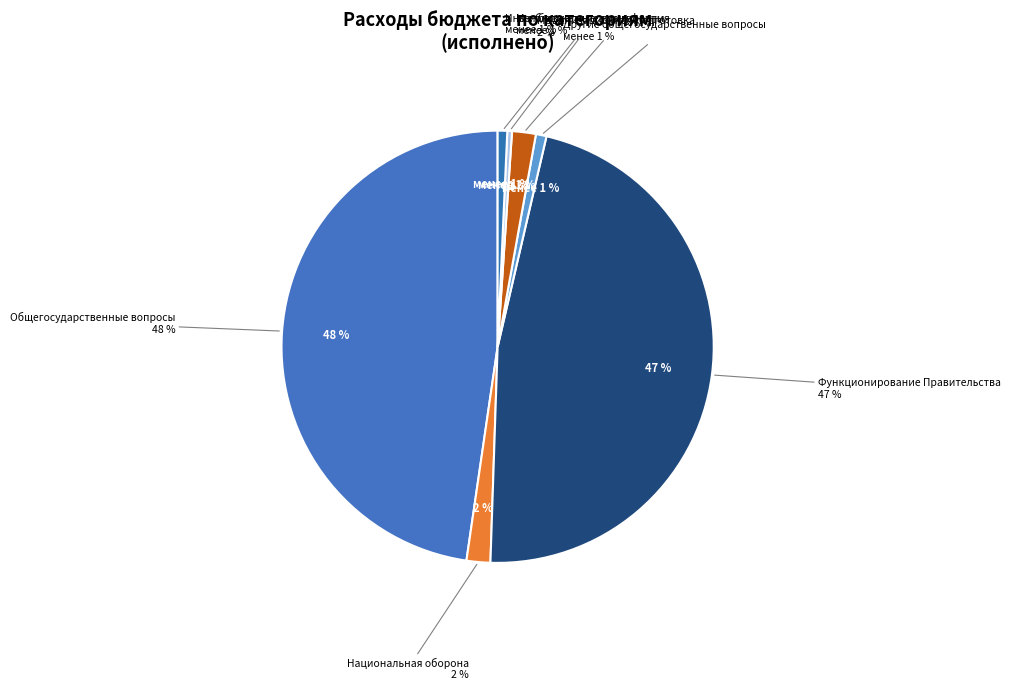

To the nearest percent, what is the difference between the Межбюджетные трансферты and Общегосударственные вопросы slice percentages?

48%